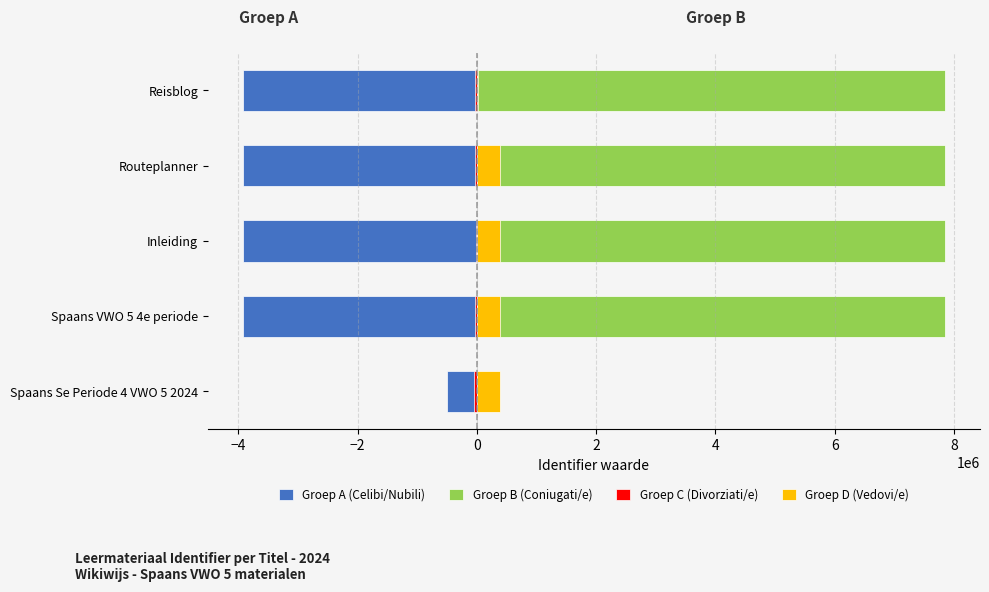

What is the value of the Groep A (Celibi/Nubili) bar at the 5th from the left?

-3923731.0